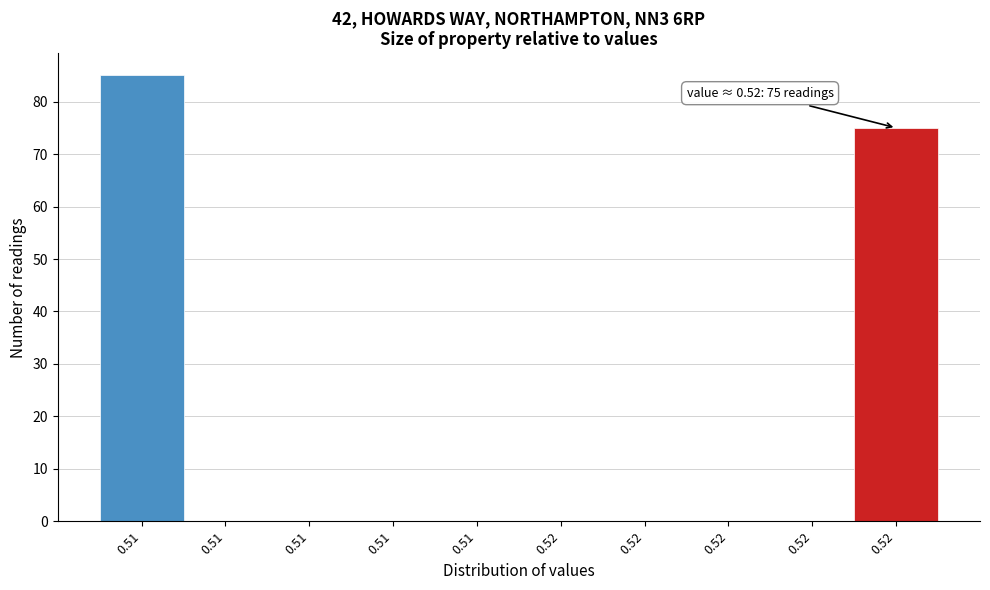

Are the bars horizontal?

No